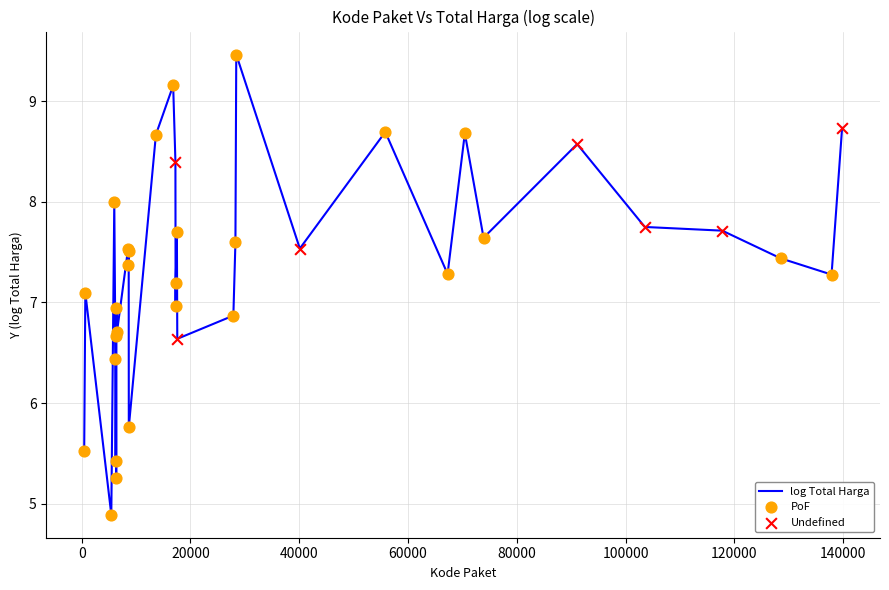

What is the greatest value displayed?

9.5